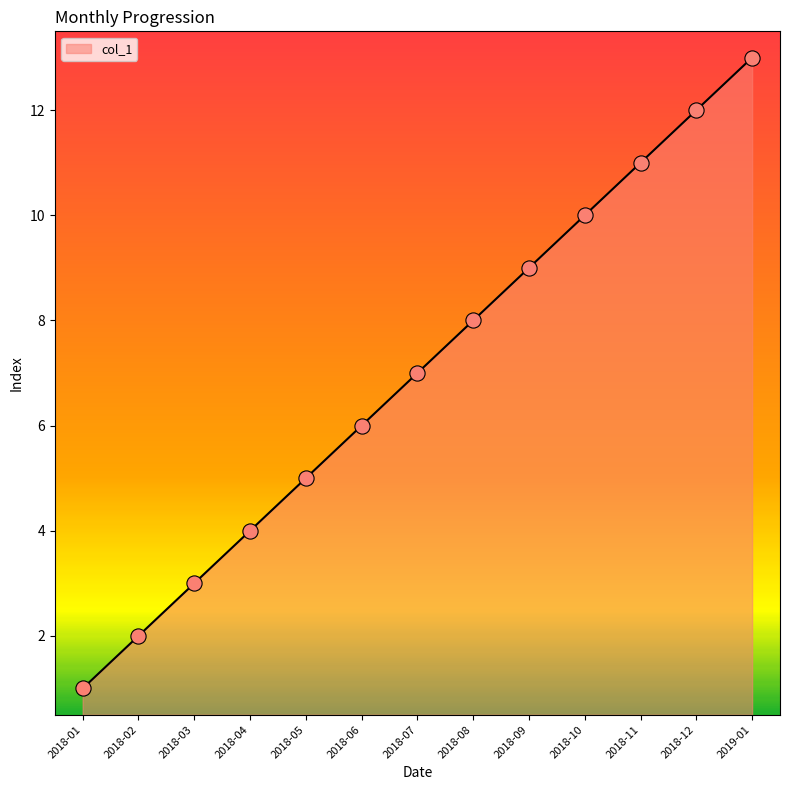

What is the change in value from 2018-02 to 2019-01?

+11